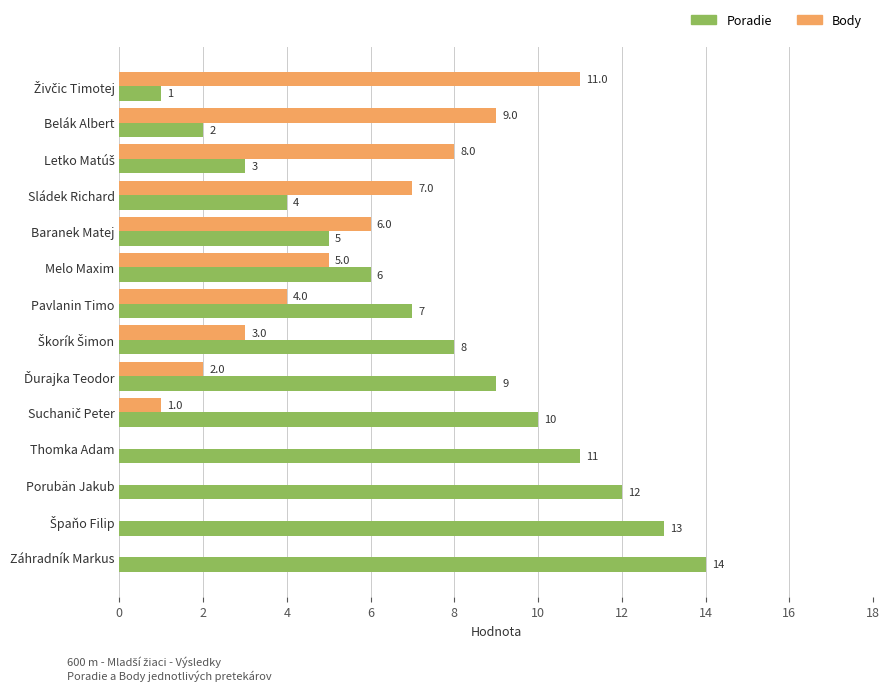

Where is Body nearest to the value 5?

Melo Maxim